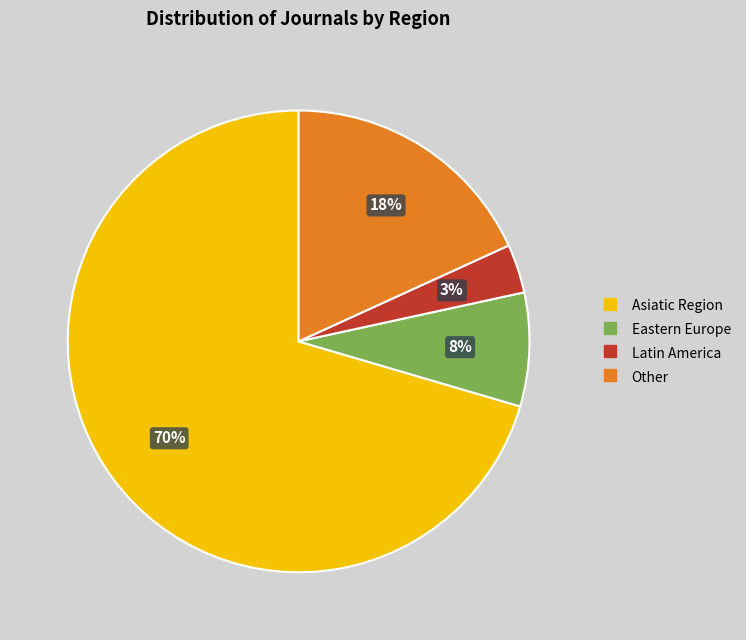

Approximately how many times larger is the value at Eastern Europe compared to Asiatic Region?

0.1